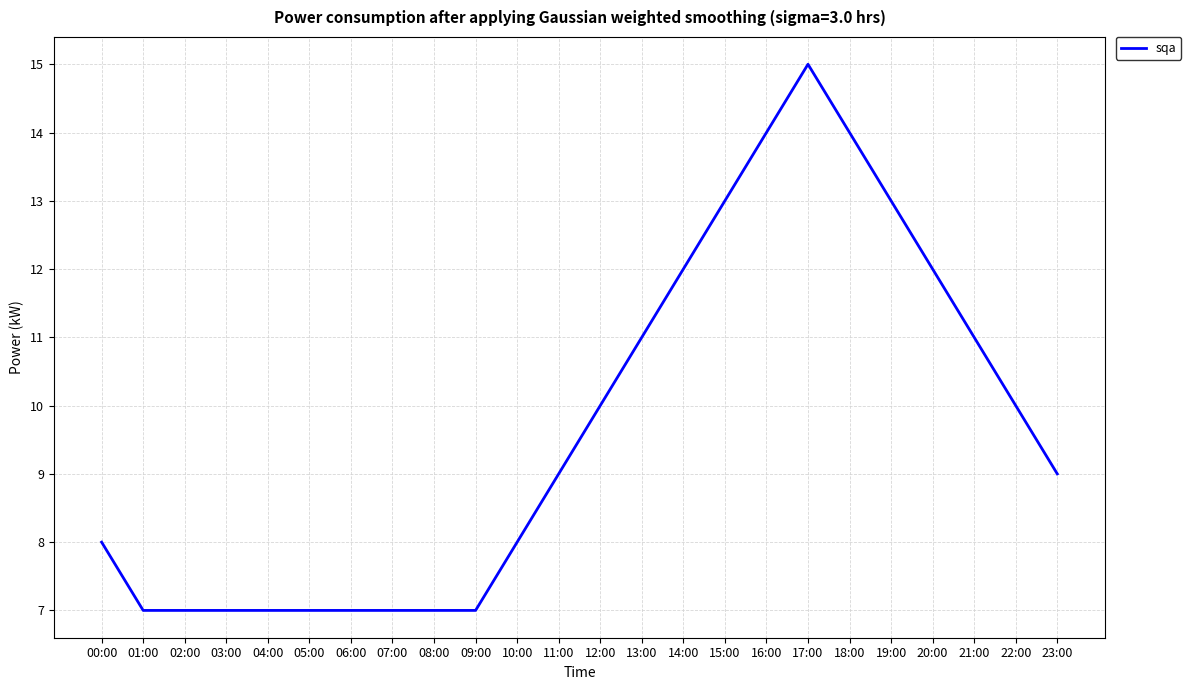

Does the chart have visible grid lines?

Yes